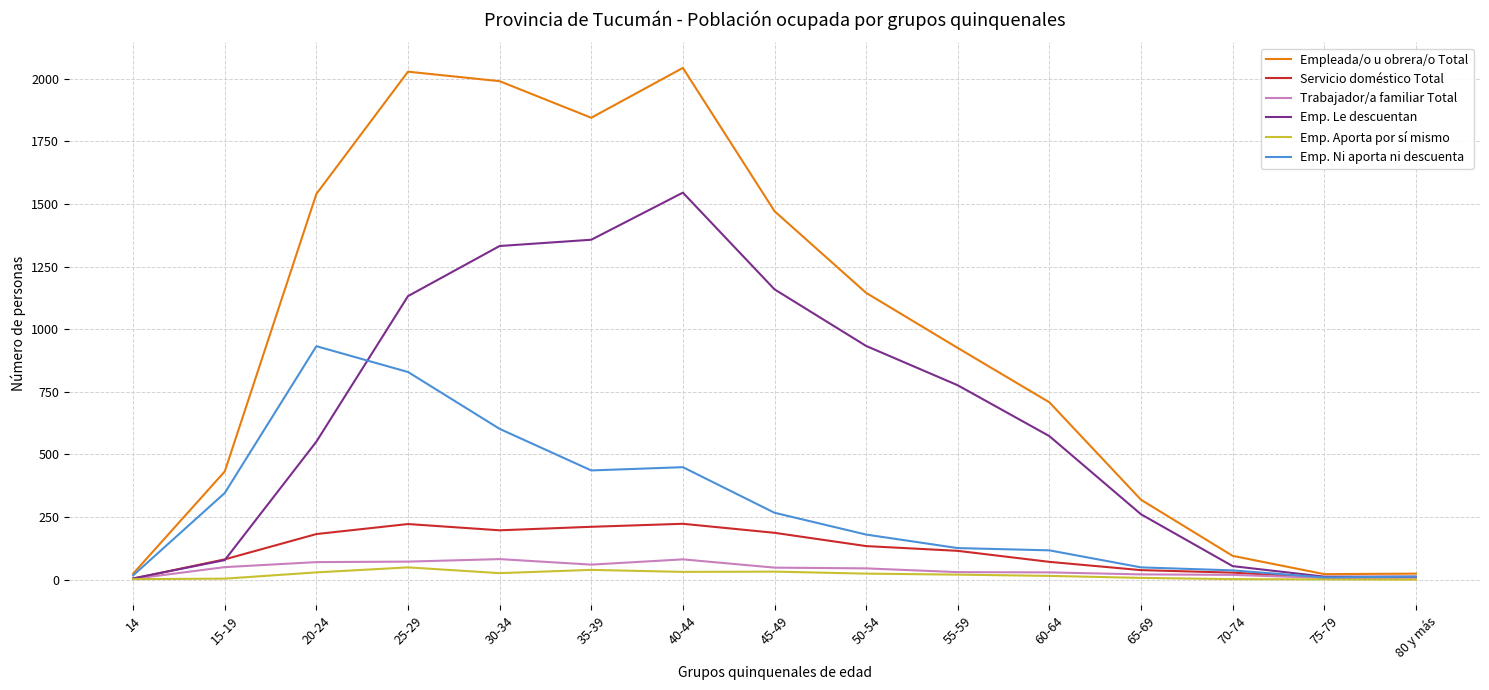

Is it true that Empleada/o u obrera/o Total equals 1277 at 55-59?

False